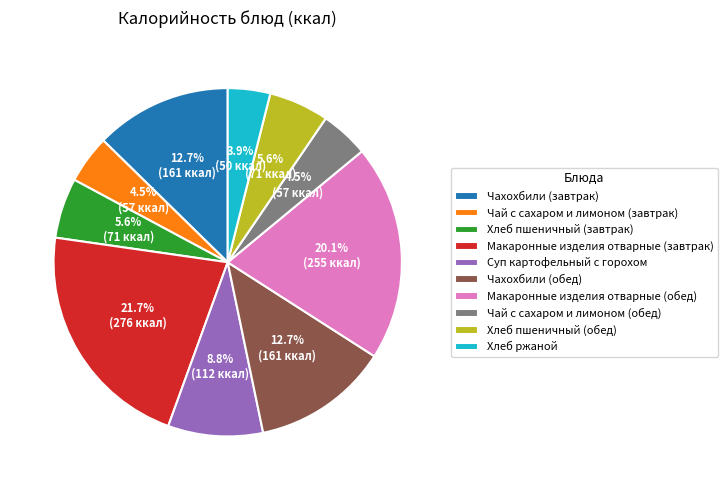

Which category has the smallest portion of the pie?

Хлеб ржаной